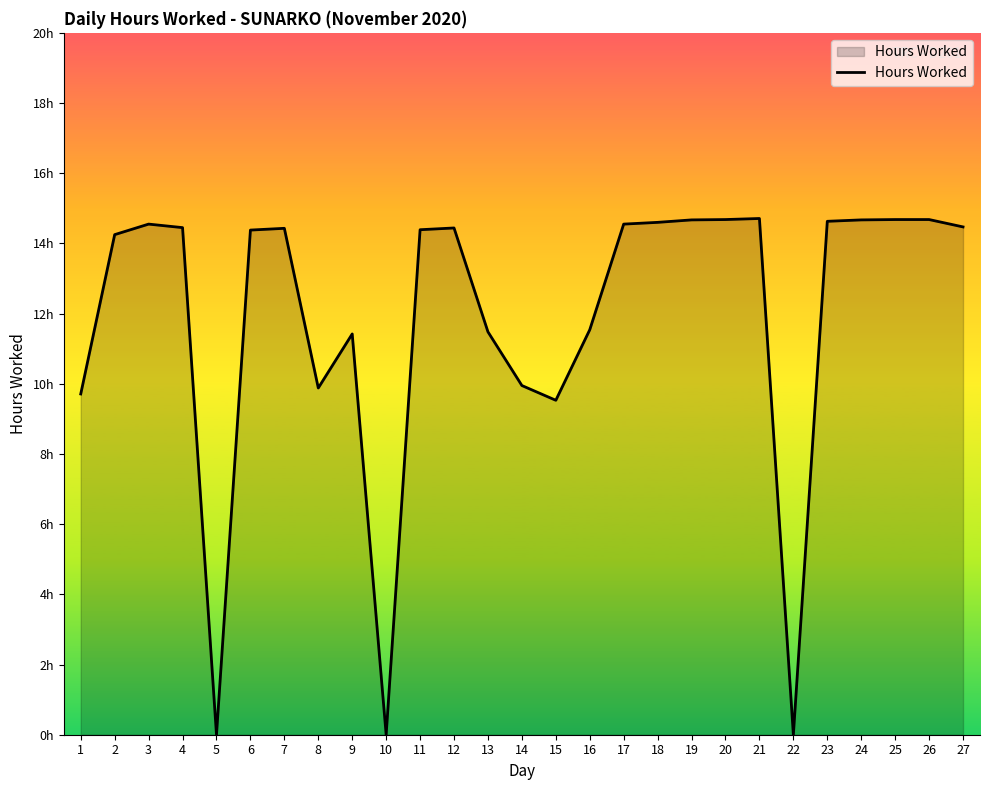

What is the ratio of the value at 2 to the value at 15?

1.5